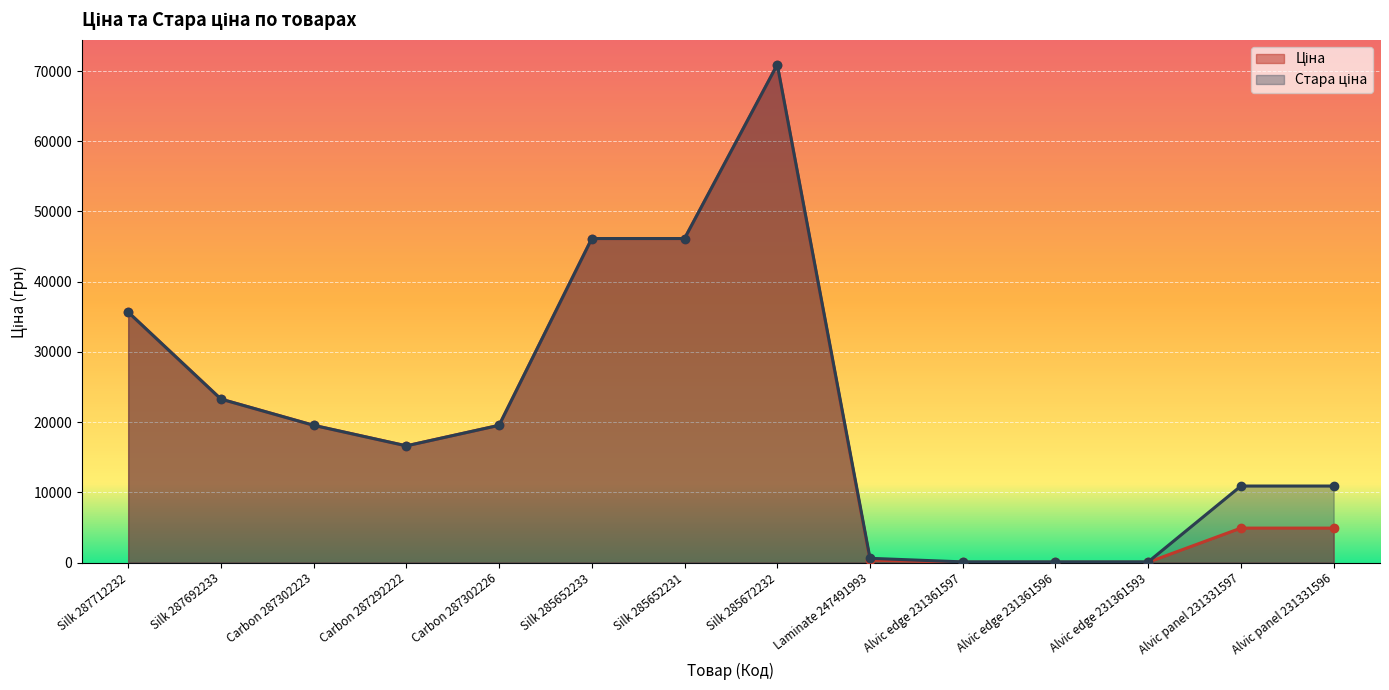

What is the label of the 1st point from the right?

Alvic panel 231331596